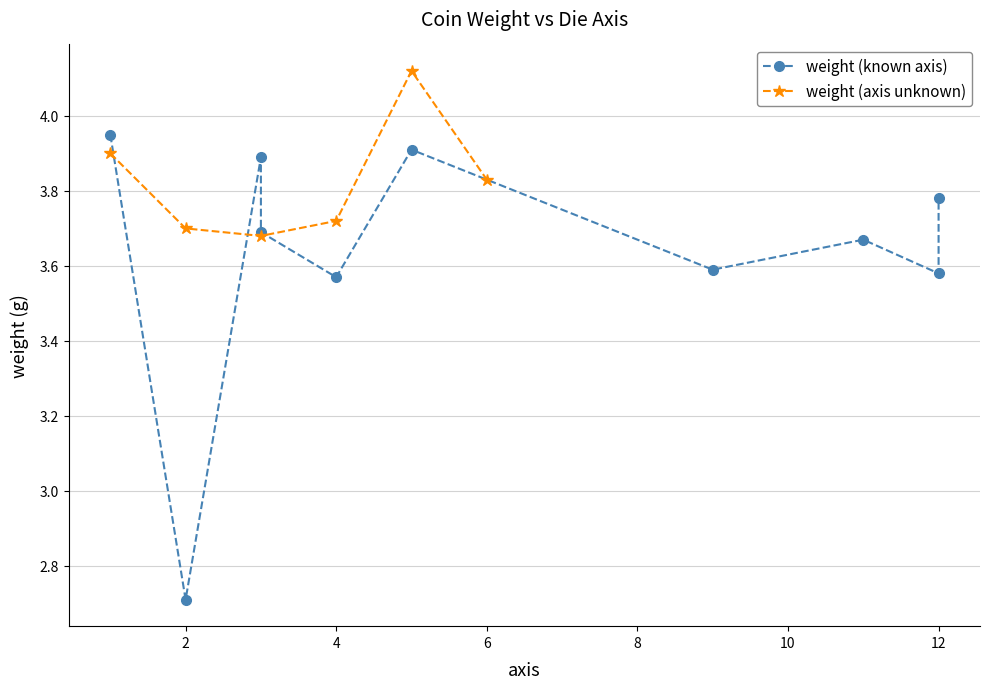

How many interior local peaks does the weight (axis unknown) series have?

1